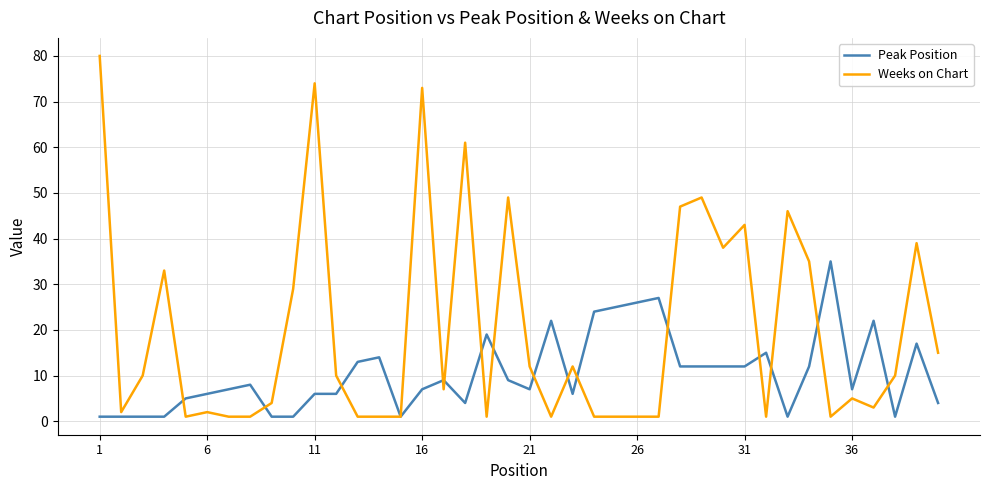

Does the chart display data point markers on the line(s)?

No